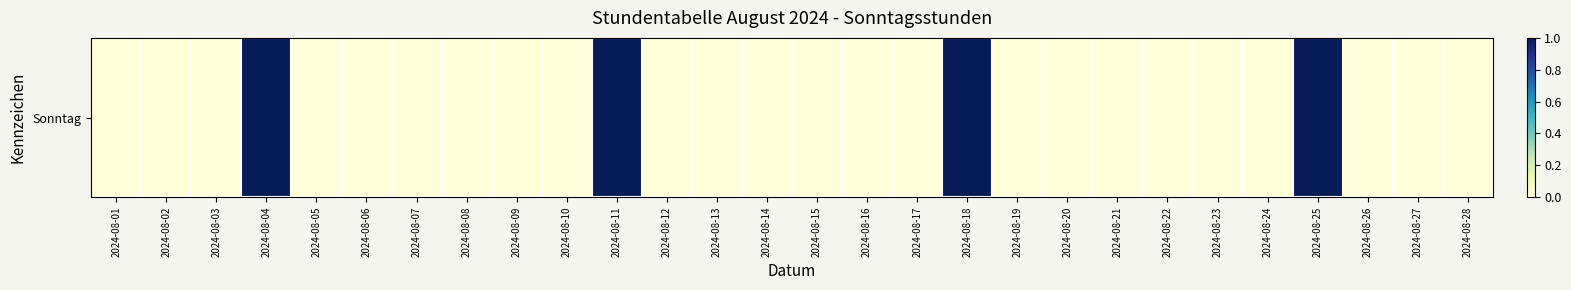

How many values are between 0 and 1?

28